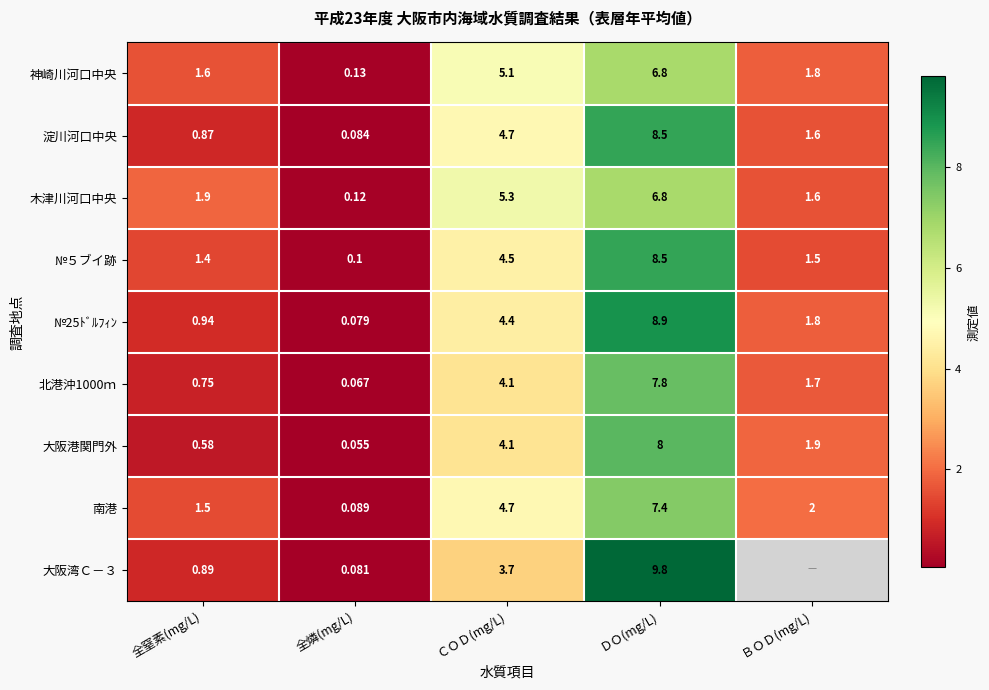

What is the spread (max minus min) of values at 全燐(mg/L)?

0.1